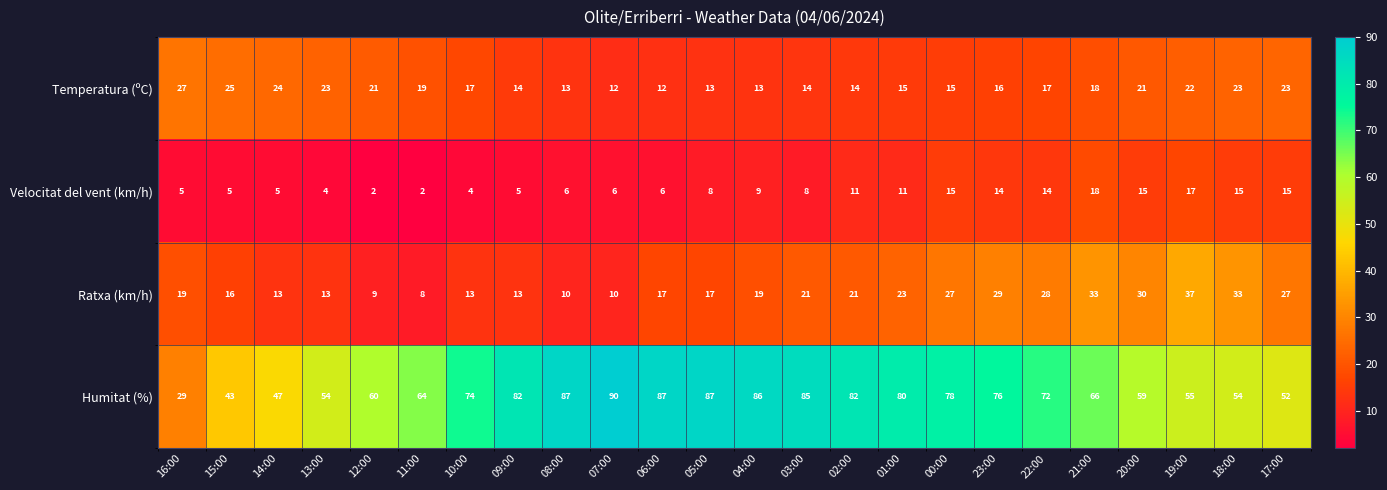

At how many categories does at least one series exceed 11?

24